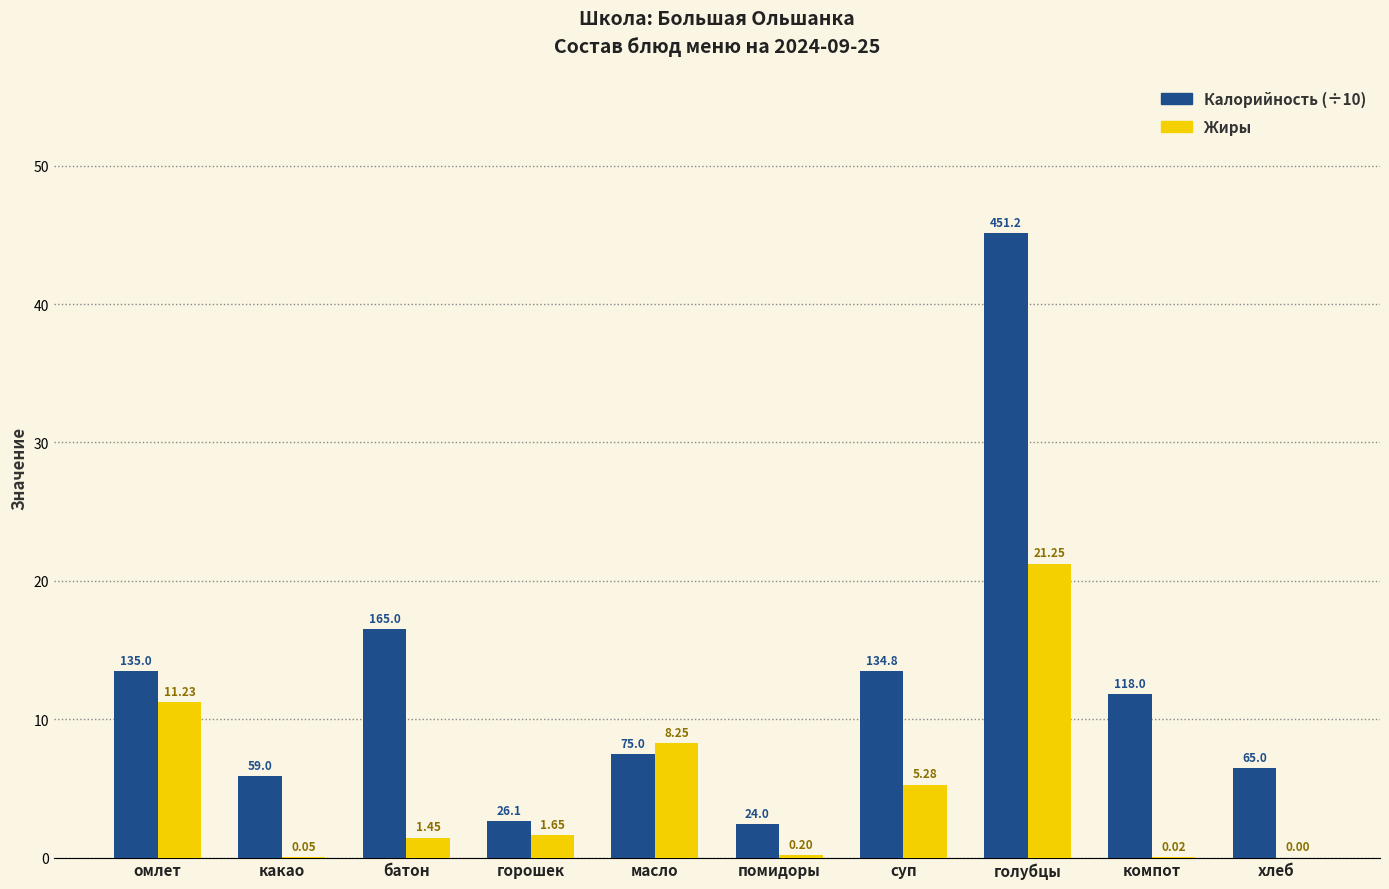

At which label does Жиры first exceed 1?

омлет